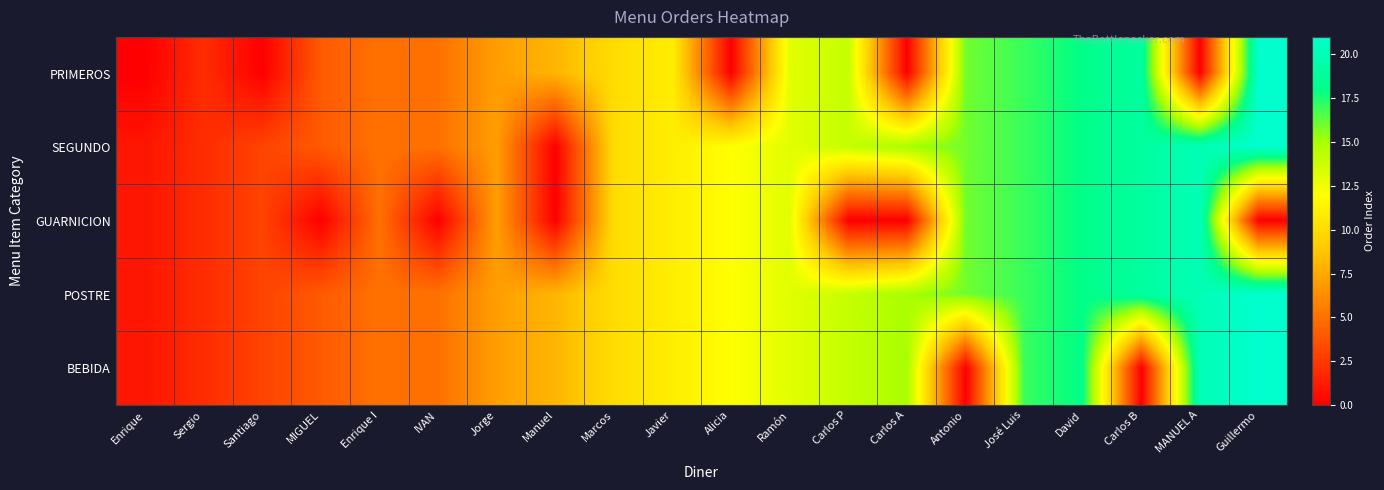

What is the total value across all series at Carlos P?

56